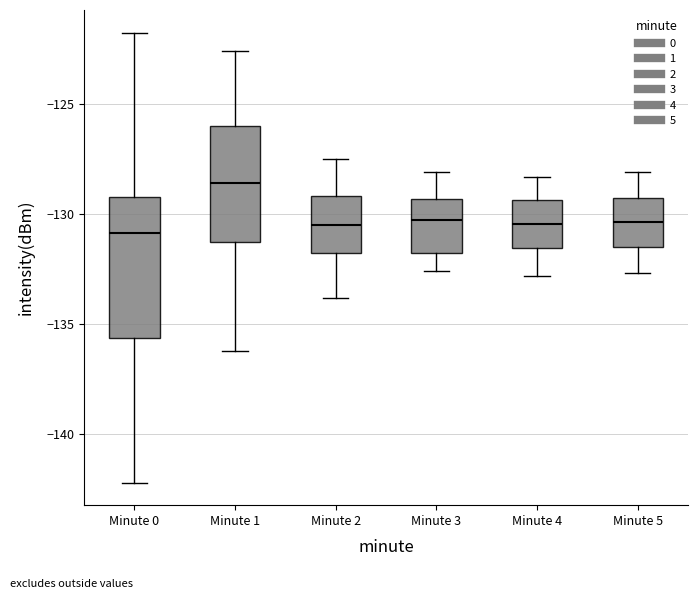

Reading left to right, read every box against the y-axis: the position of its median line, the range the box covers, and the ends of its whiskers. The values are not printed on the chart, so give them approximately, as read against the axis.

Minute 0: median -131.0, box -135.5 to -129.0, whiskers -142.0 to -122.0
Minute 1: median -128.5, box -131.5 to -126.0, whiskers -136.0 to -122.5
Minute 2: median -130.5, box -131.5 to -129.0, whiskers -134.0 to -127.5
Minute 3: median -130.0, box -132.0 to -129.5, whiskers -132.5 to -128.0
Minute 4: median -130.5, box -131.5 to -129.5, whiskers -133.0 to -128.5
Minute 5: median -130.5, box -131.5 to -129.5, whiskers -132.5 to -128.0